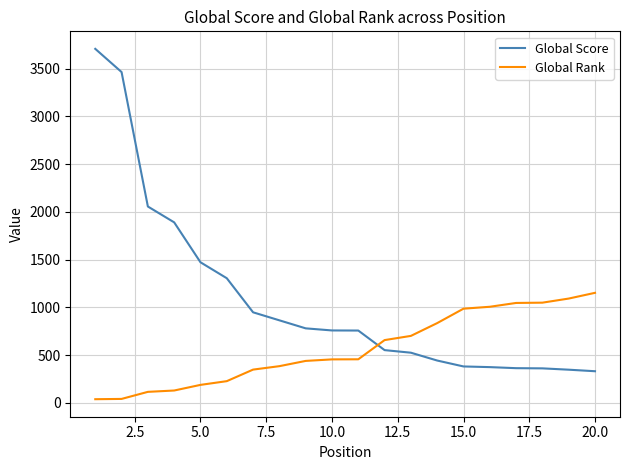

True or false: Global Score and Global Rank intersect in this chart.

True